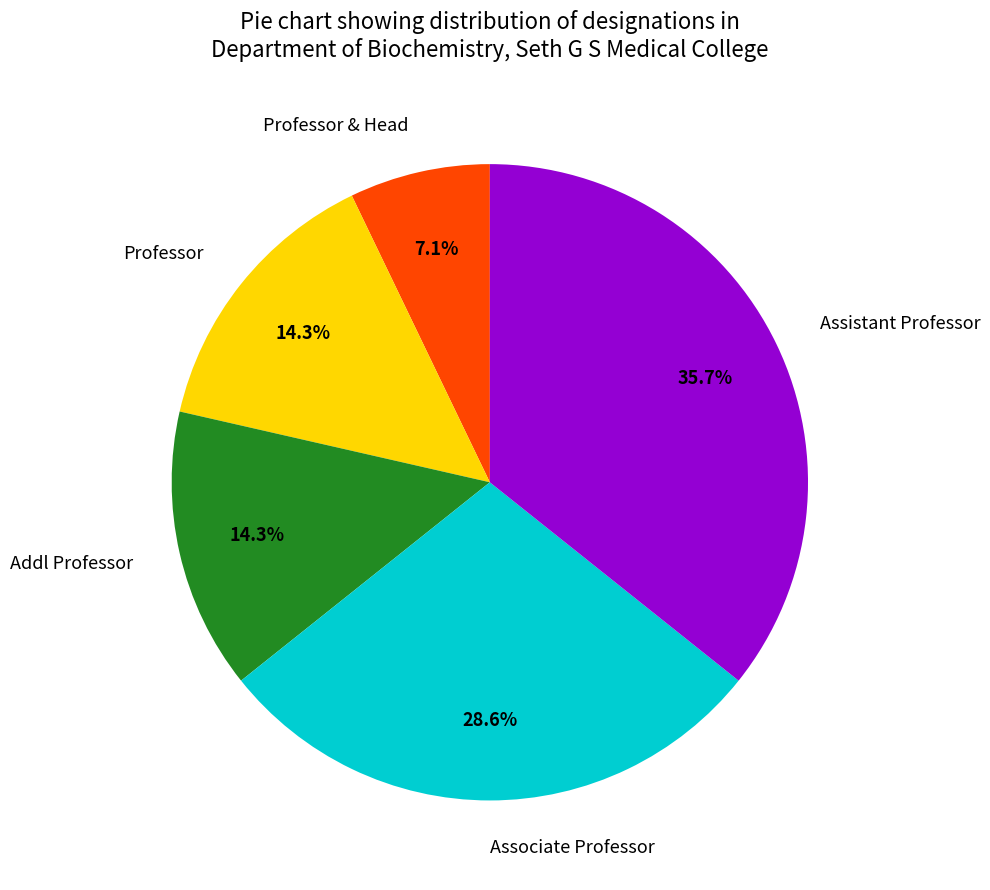

Is there any slice that represents more than half of the pie?

No